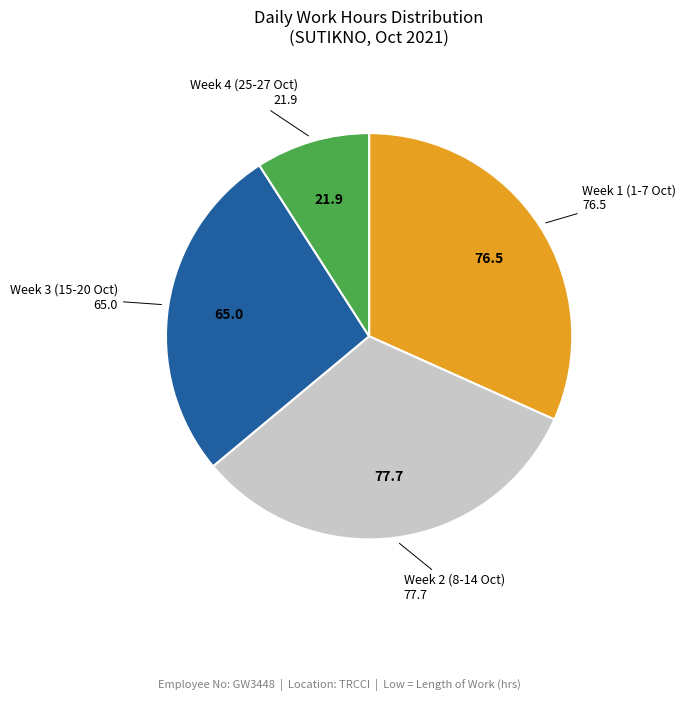

Is there a majority slice in this chart?

No